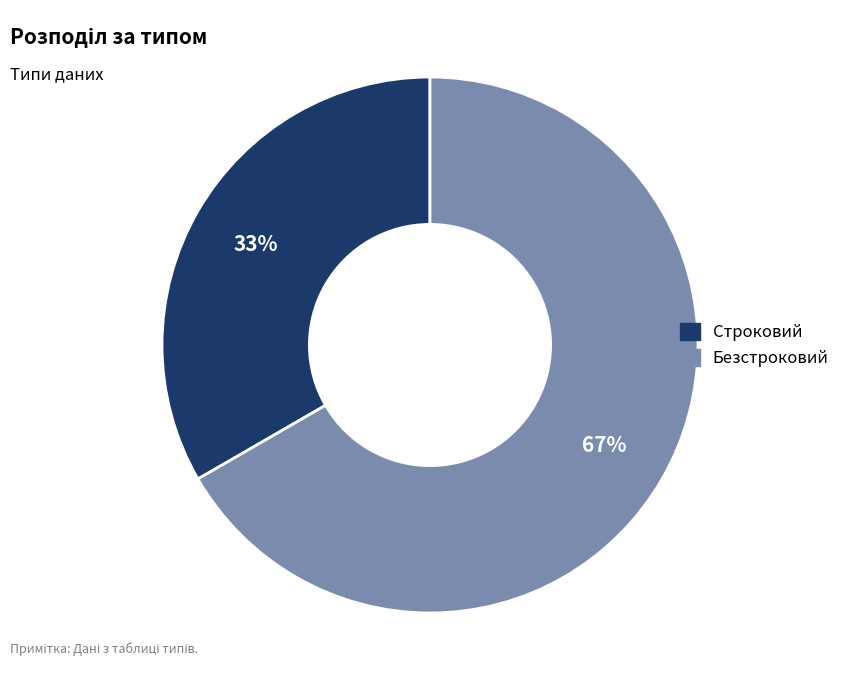

What is the smallest slice in the pie chart?

Строковий